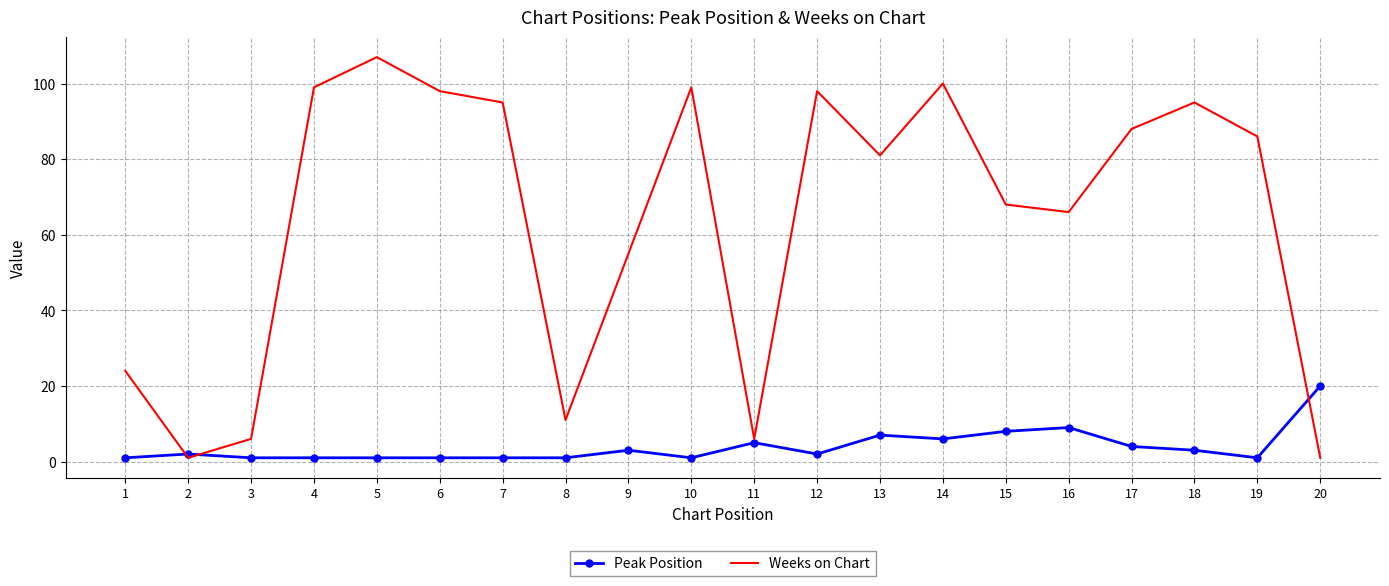

At which category is the sum across all series the highest?

5